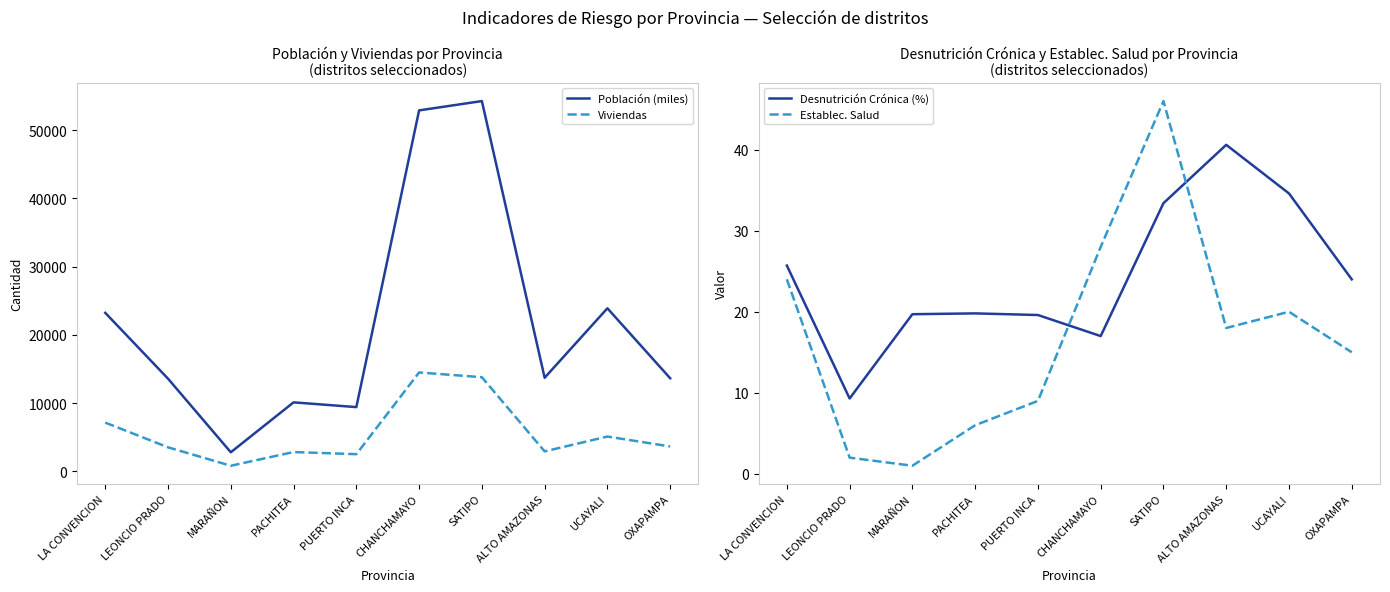

What is the difference between the Desnutrición Crónica (%) values at PUERTO INCA and LA CONVENCION?

6.1